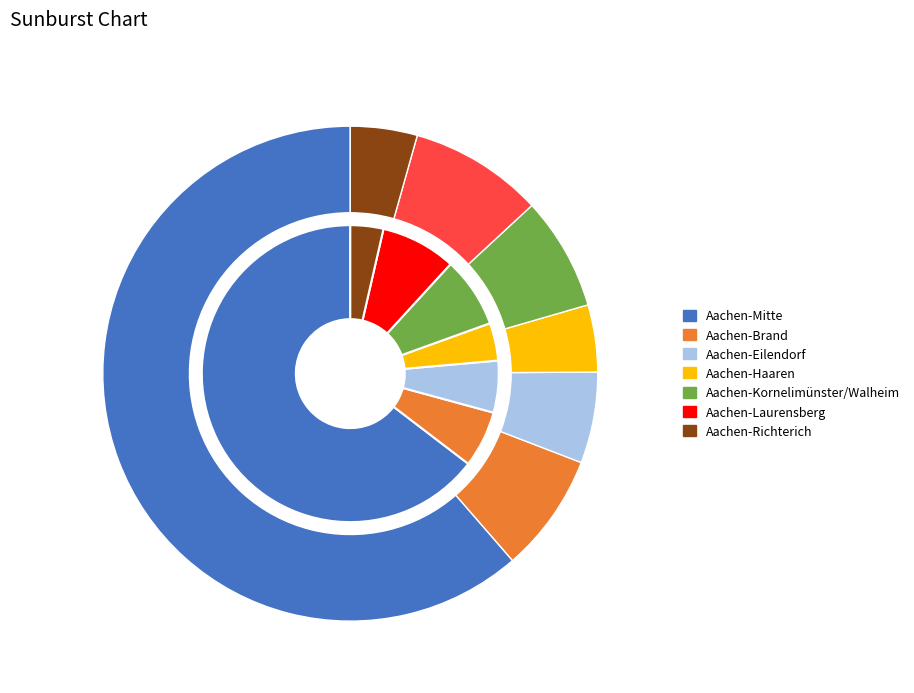

Rank the categories by value from lowest to highest.

Aachen-Richterich, Aachen-Haaren, Aachen-Eilendorf, Aachen-Brand, Aachen-Kornelimünster/Walheim, Aachen-Laurensberg, Aachen-Mitte